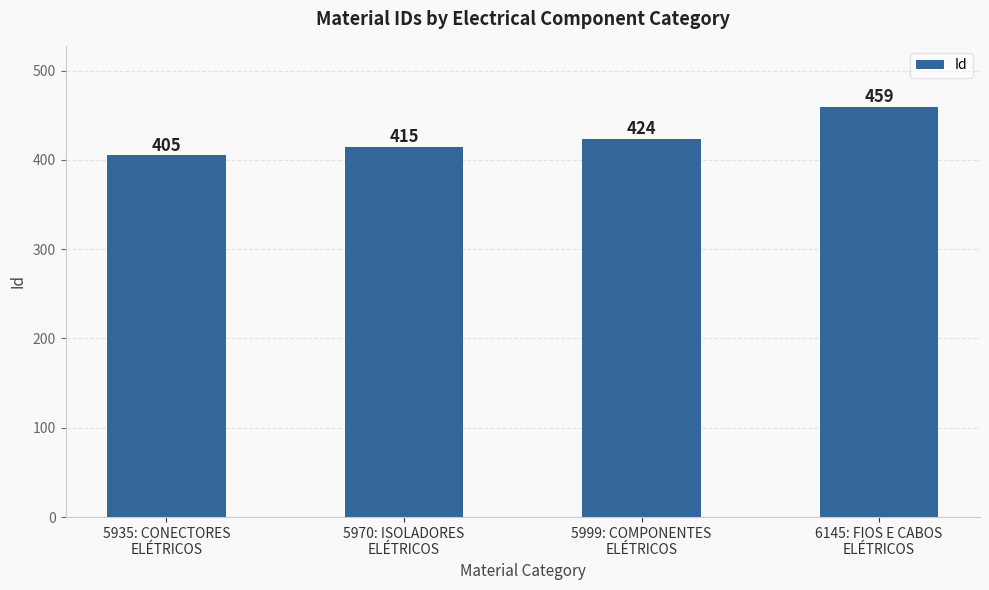

How many distinct data groups are displayed?

1